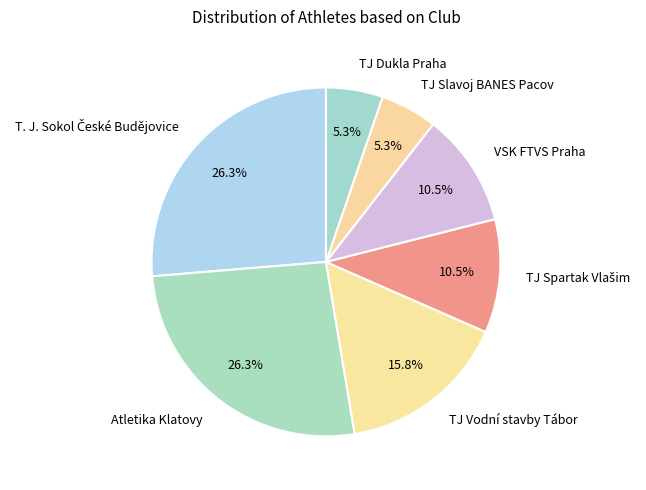

To the nearest percent, what is the difference between the largest and smallest slice percentages?

21%